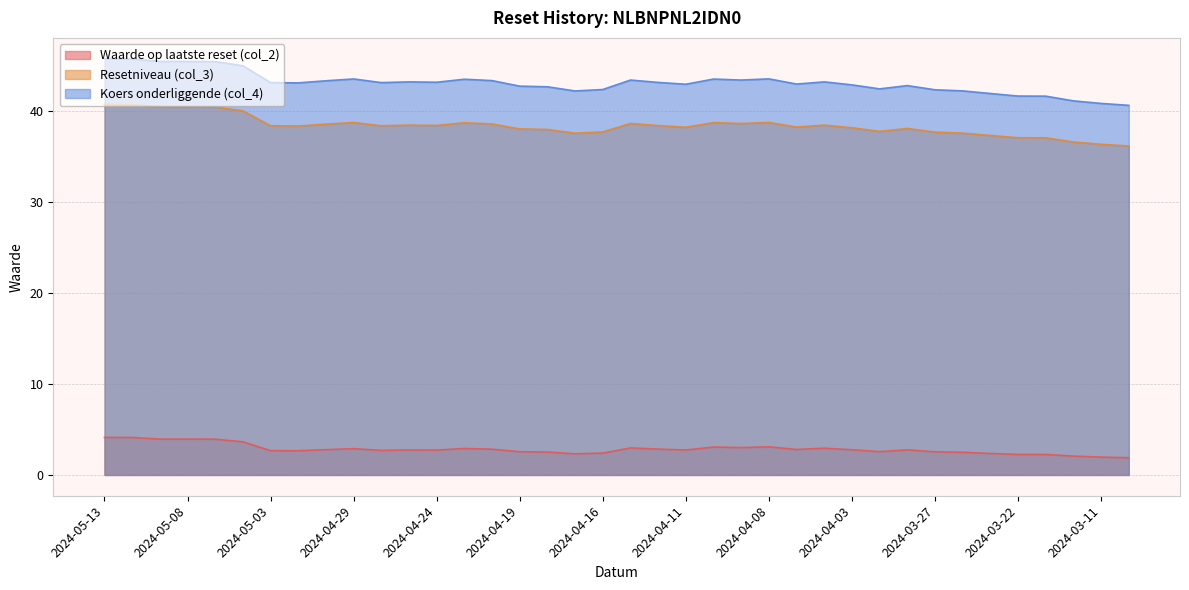

True or false: Koers onderliggende (col_4) and Waarde op laatste reset (col_2) cross at least once.

False